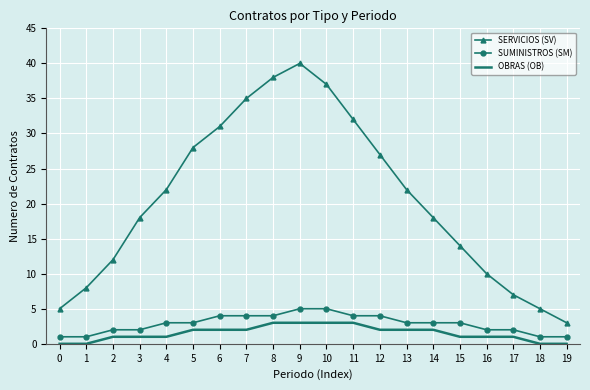

True or false: SUMINISTROS (SM) and OBRAS (OB) intersect in this chart.

False